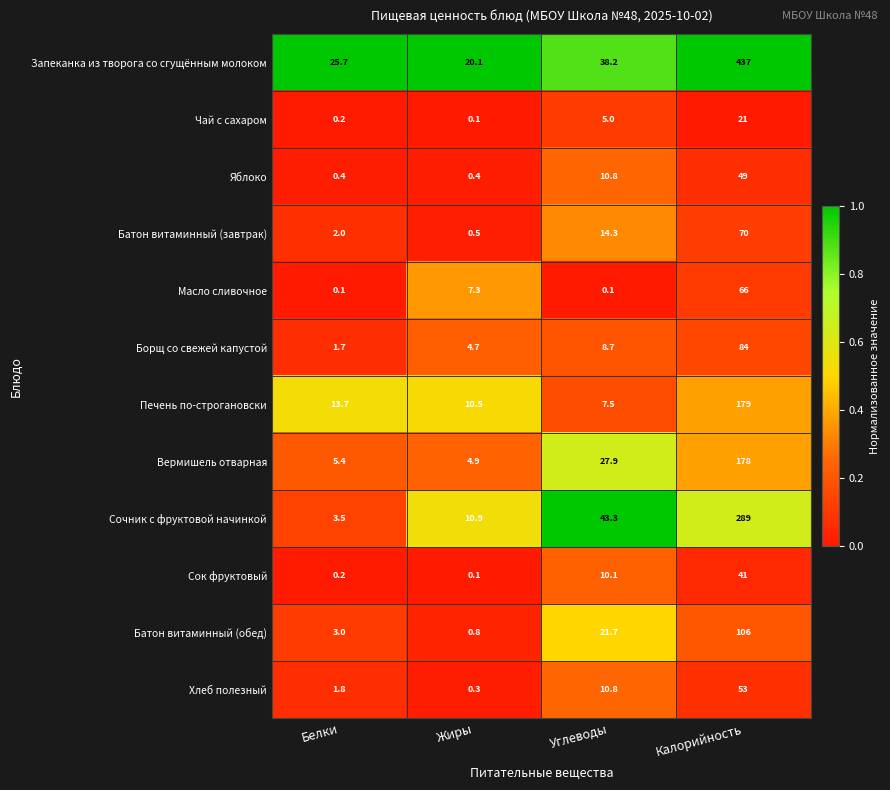

Rank the series by their maximum value, from highest to lowest.

Запеканка из творога со сгущённым молоком, Сочник с фруктовой начинкой, Печень по-строгановски, Вермишель отварная, Батон витаминный (обед), Борщ со свежей капустой, Батон витаминный (завтрак), Масло сливочное, Хлеб полезный, Яблоко, Сок фруктовый, Чай с сахаром